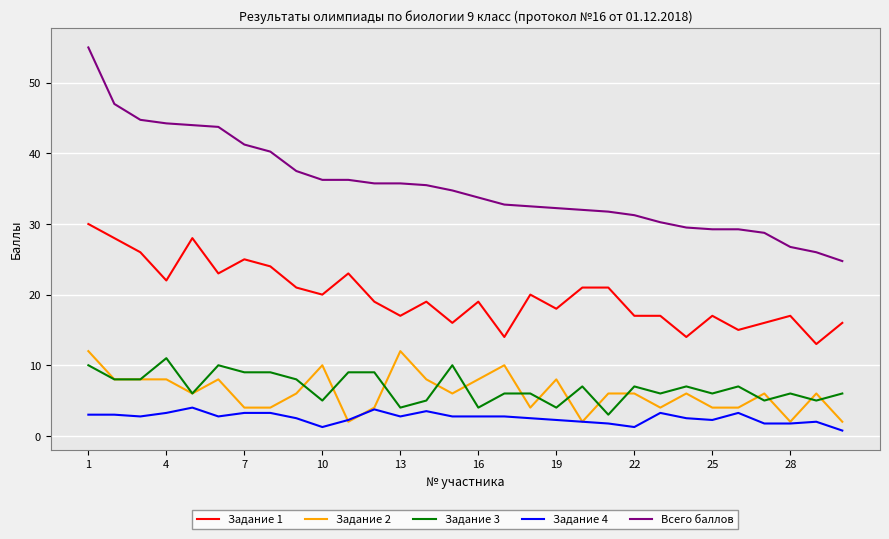

What is the maximum value for Задание 1?

30.0